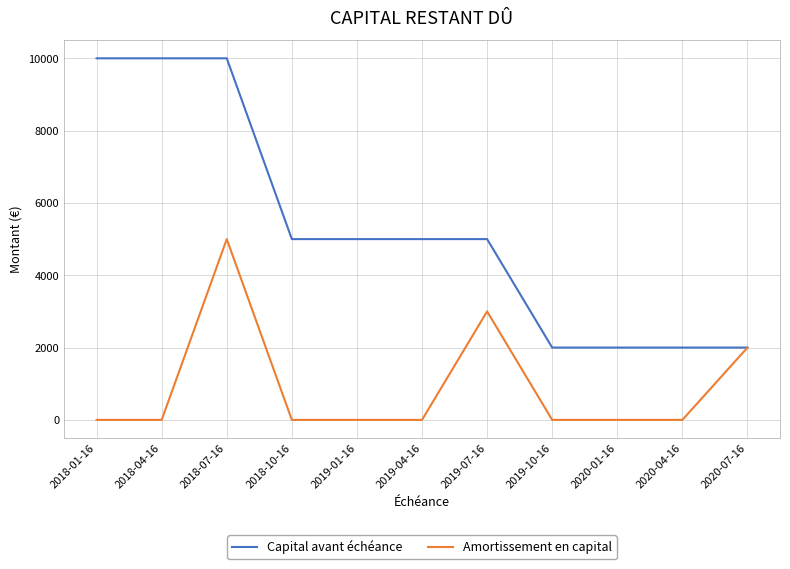

Between 2018-04-16 and 2019-01-16, which series saw the biggest shift?

Capital avant échéance